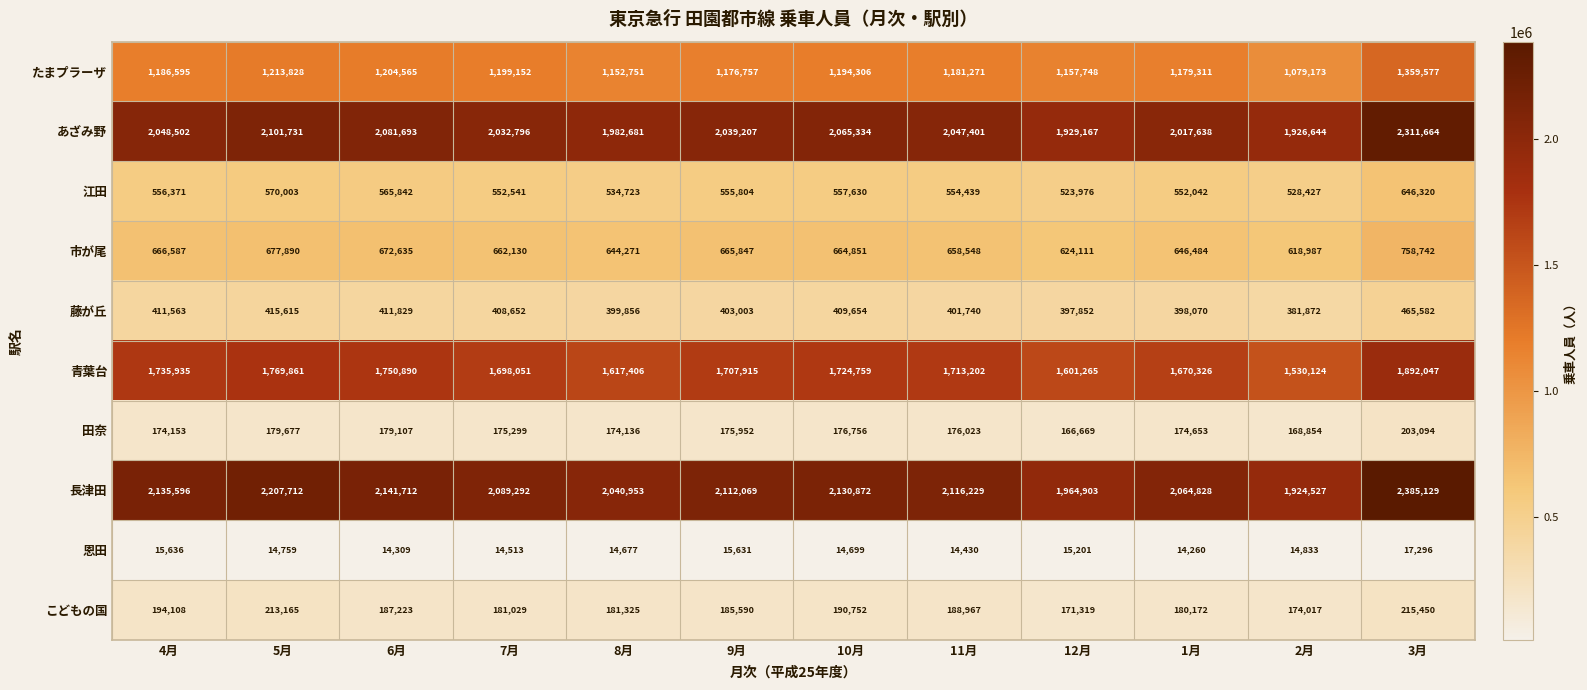

How many series are shown in this chart?

10